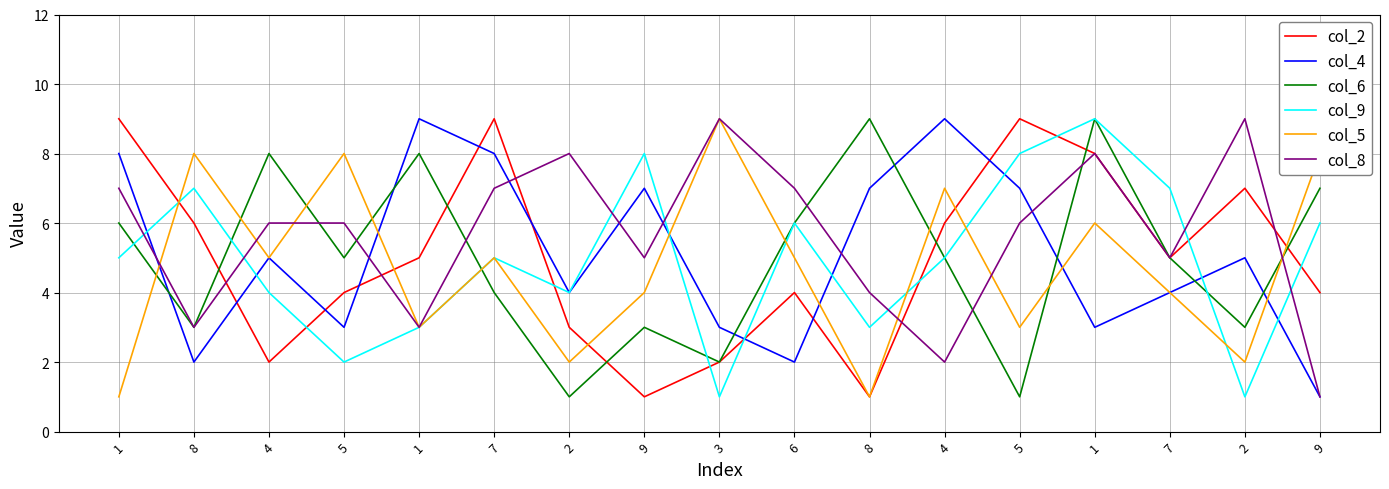

Is the value of col_2 at 1 greater than the value of col_4 at 4?

Yes